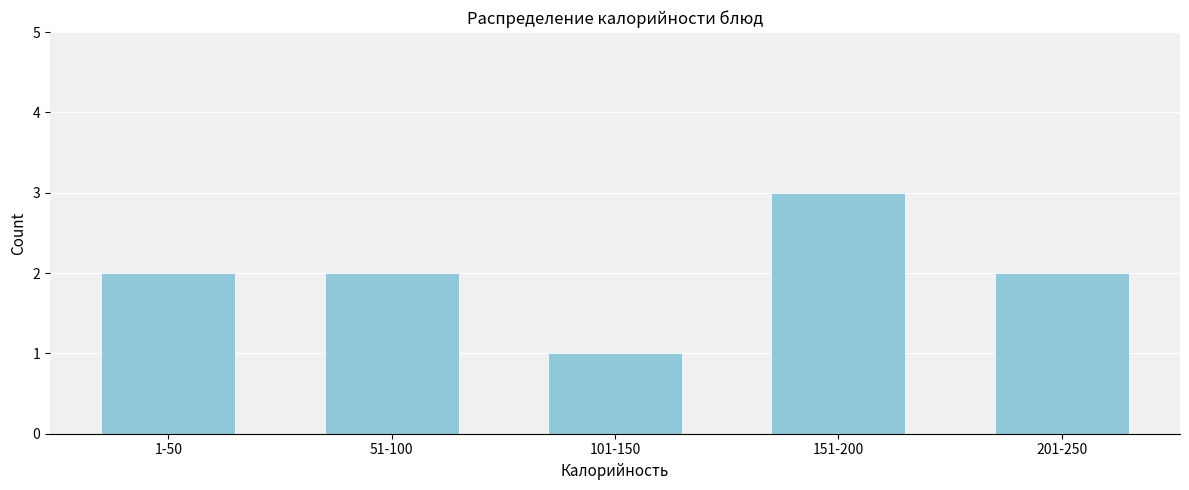

Reading right to left, list all the values displayed in this chart.

2	3	1	2	2